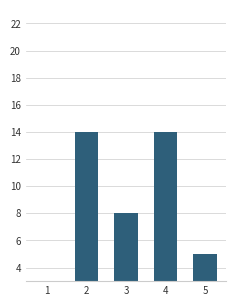

How many bars are there in total?

5